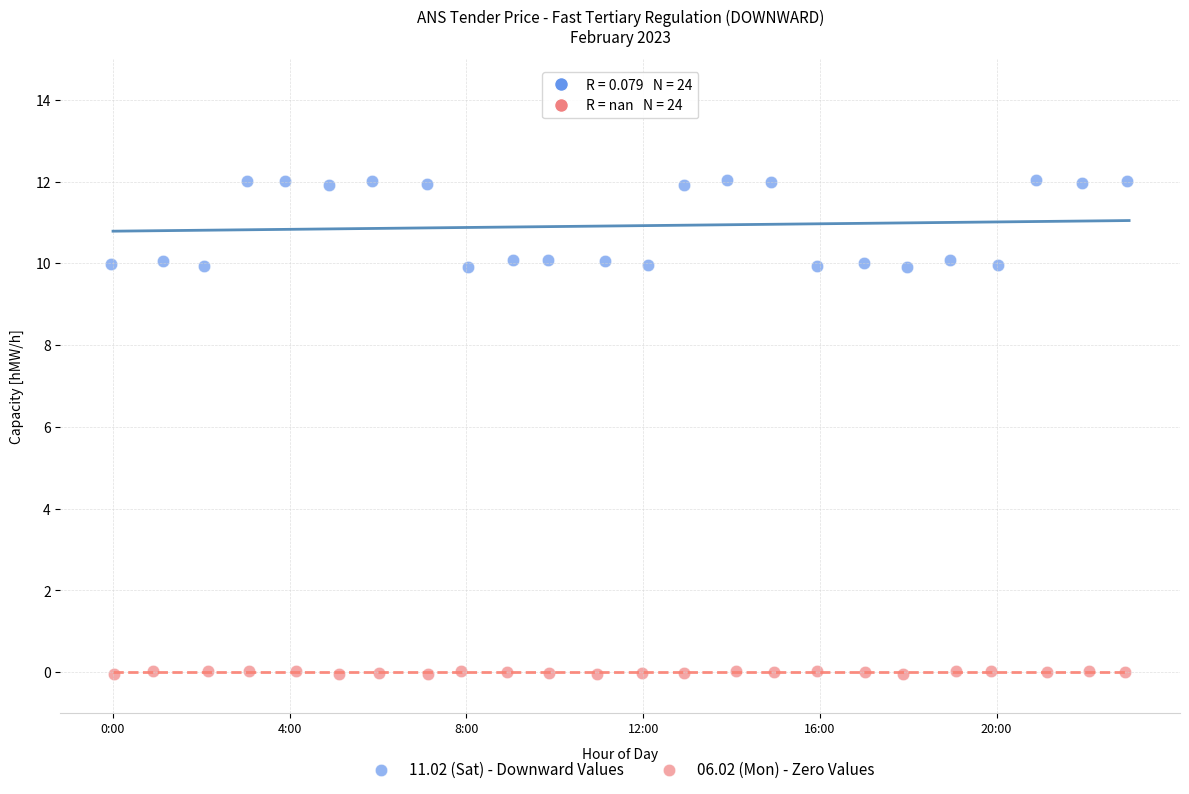

Which series reaches the maximum Y coordinate?

11.02 (Sat) - Downward Values